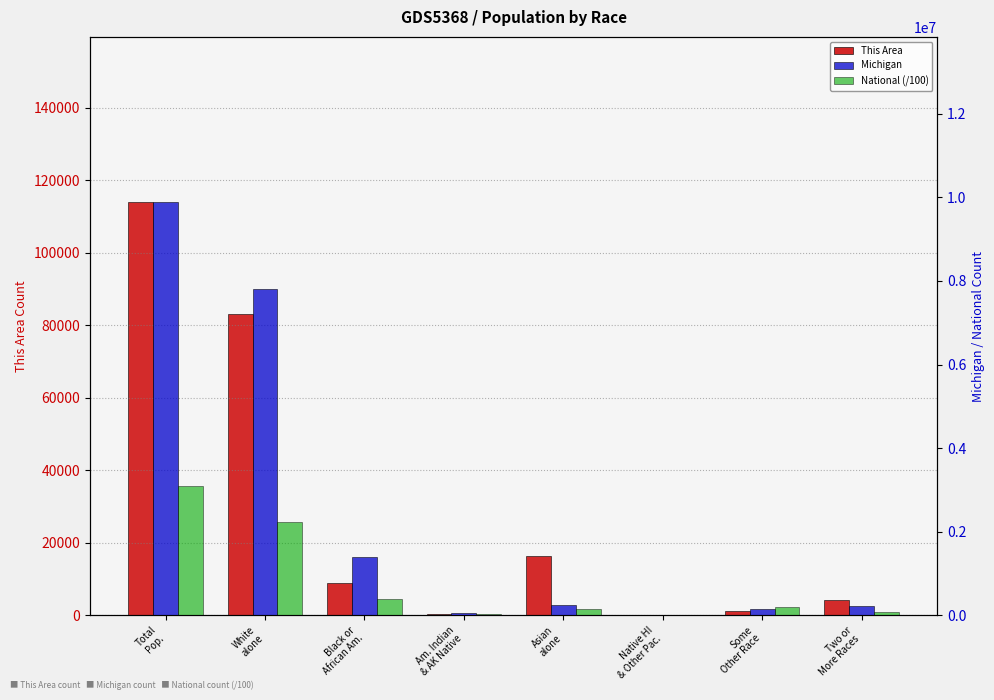

How many bars are there in total?

24